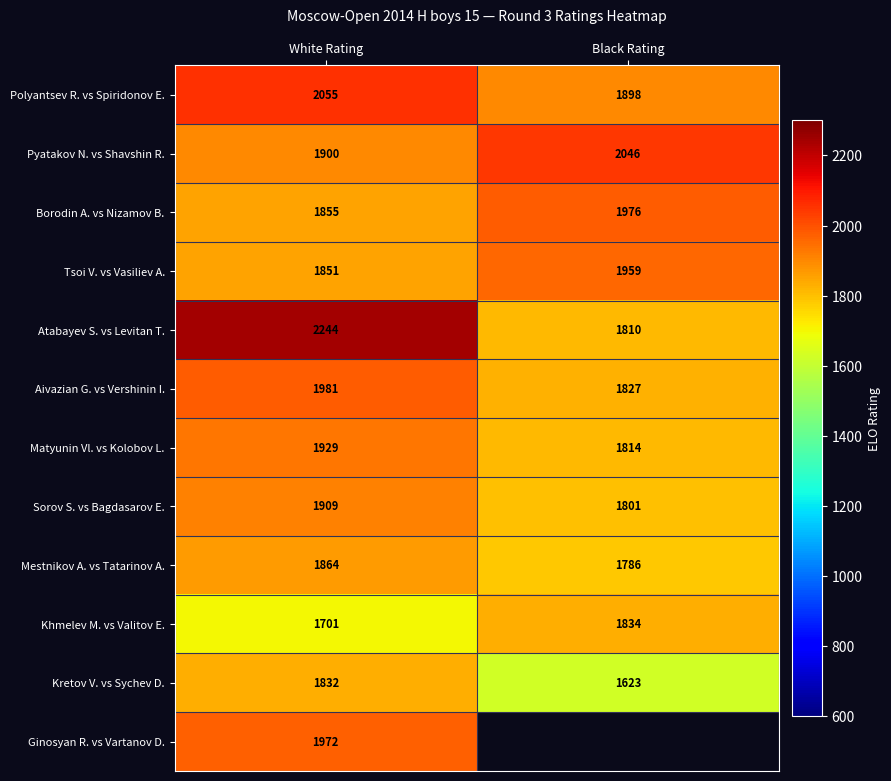

Is the value of Aivazian G. vs Vershinin I. at Black Rating greater than the value of Borodin A. vs Nizamov B. at Black Rating?

No